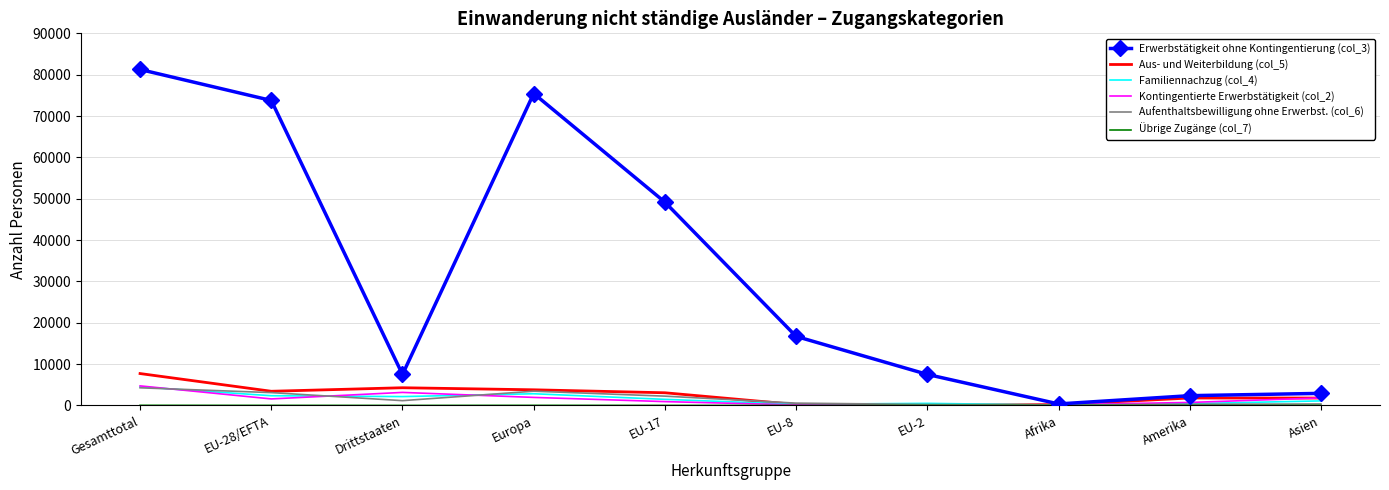

What is the difference between the Kontingentierte Erwerbstätigkeit (col_2) values at Amerika and Drittstaaten?

2430